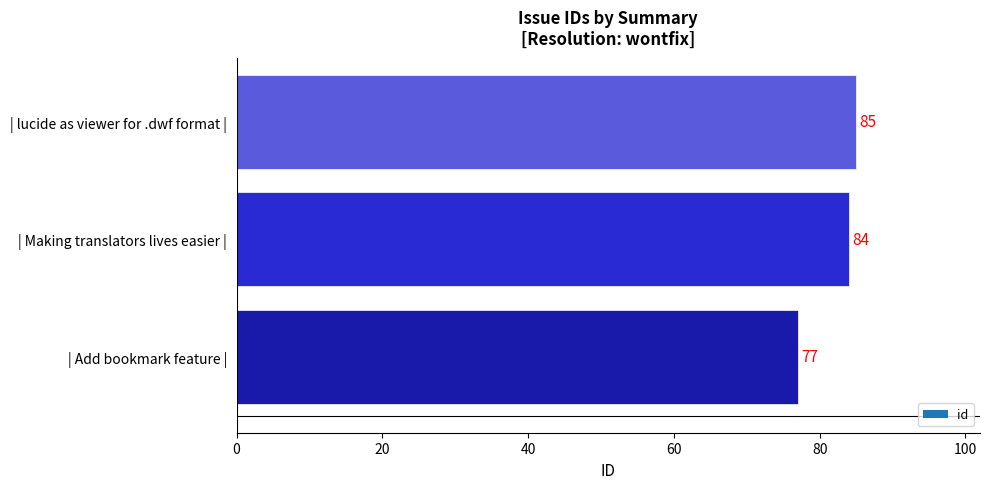

Which label corresponds to the largest value in the chart?

| lucide as viewer for .dwf format |